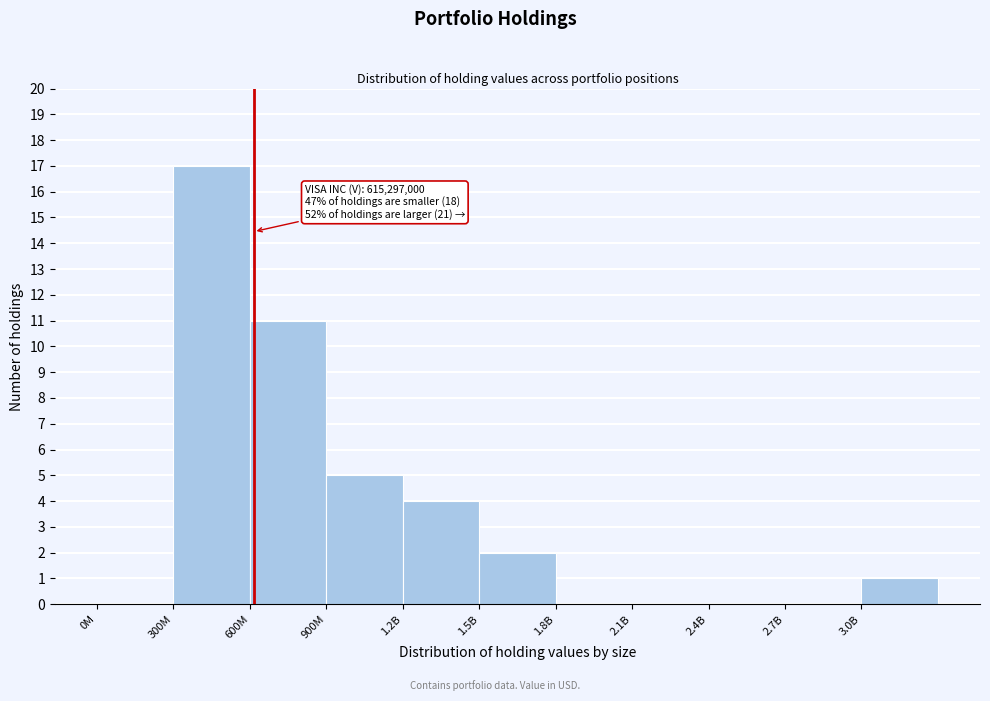

Reading left to right, transcribe all the data shown in this chart.

0M=0	300M=17	600M=11	900M=5	1.2B=4	1.5B=2	1.8B=0	2.1B=0	2.4B=0	2.7B=0	3.0B=1